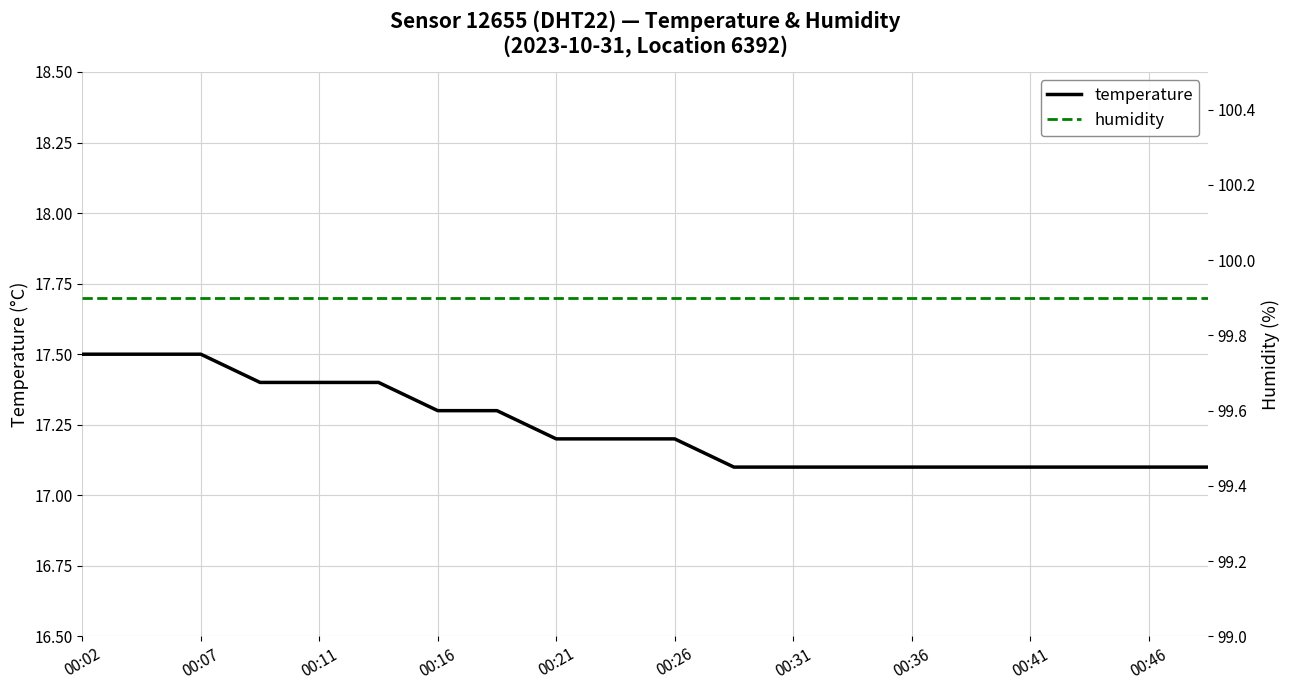

At which category is the sum across all series the highest?

00:02